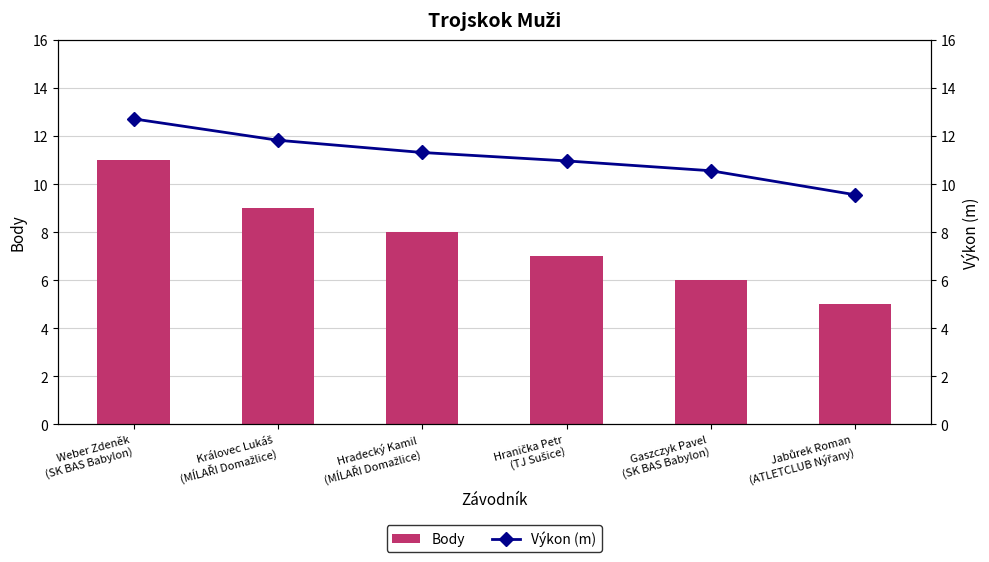

What position from the right is Weber Zdeněk
(SK BAS Babylon)?

6